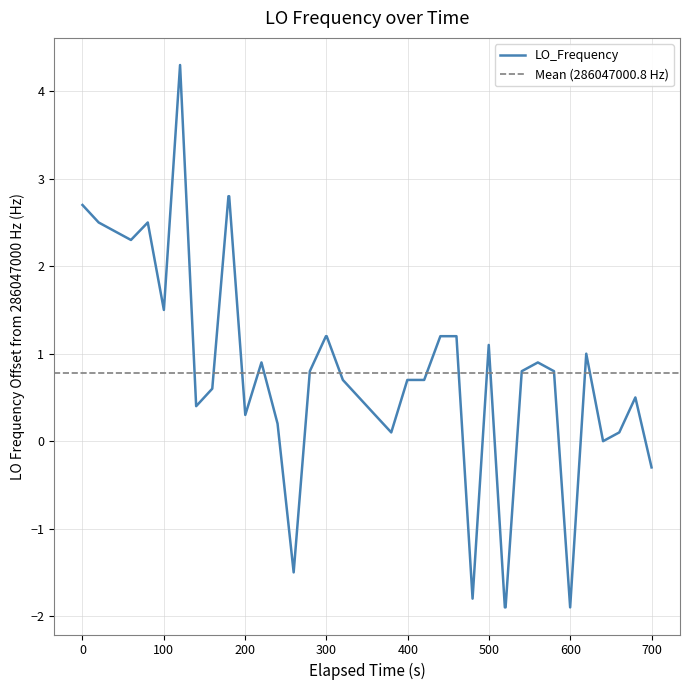

Is this an area chart (filled region under the line)?

No